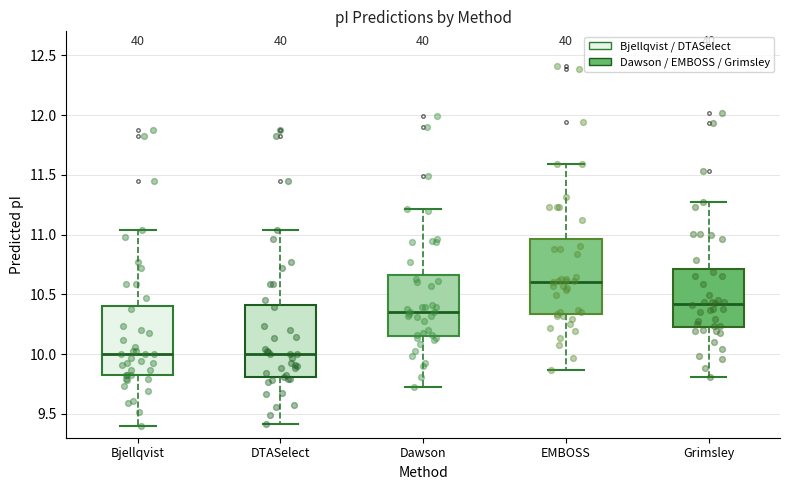

Which box has the highest median line?

EMBOSS